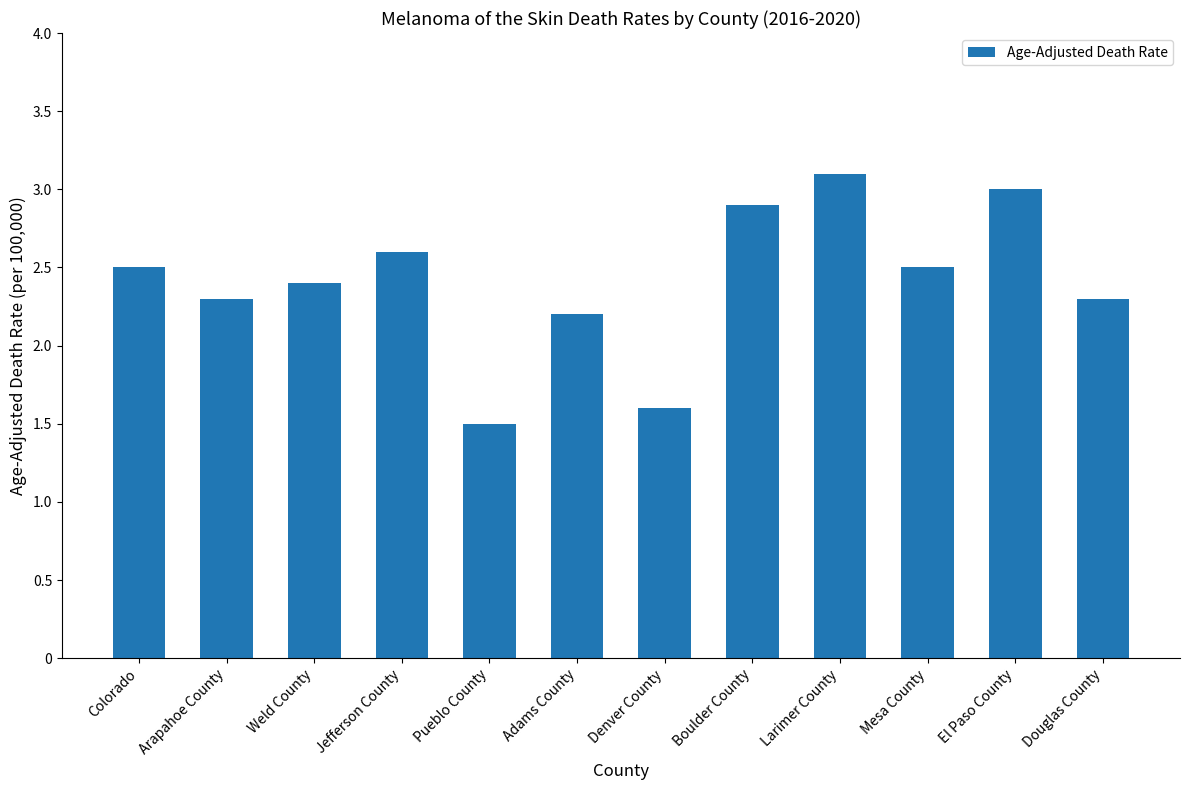

The value at Pueblo County is 1.5. True or false?

True